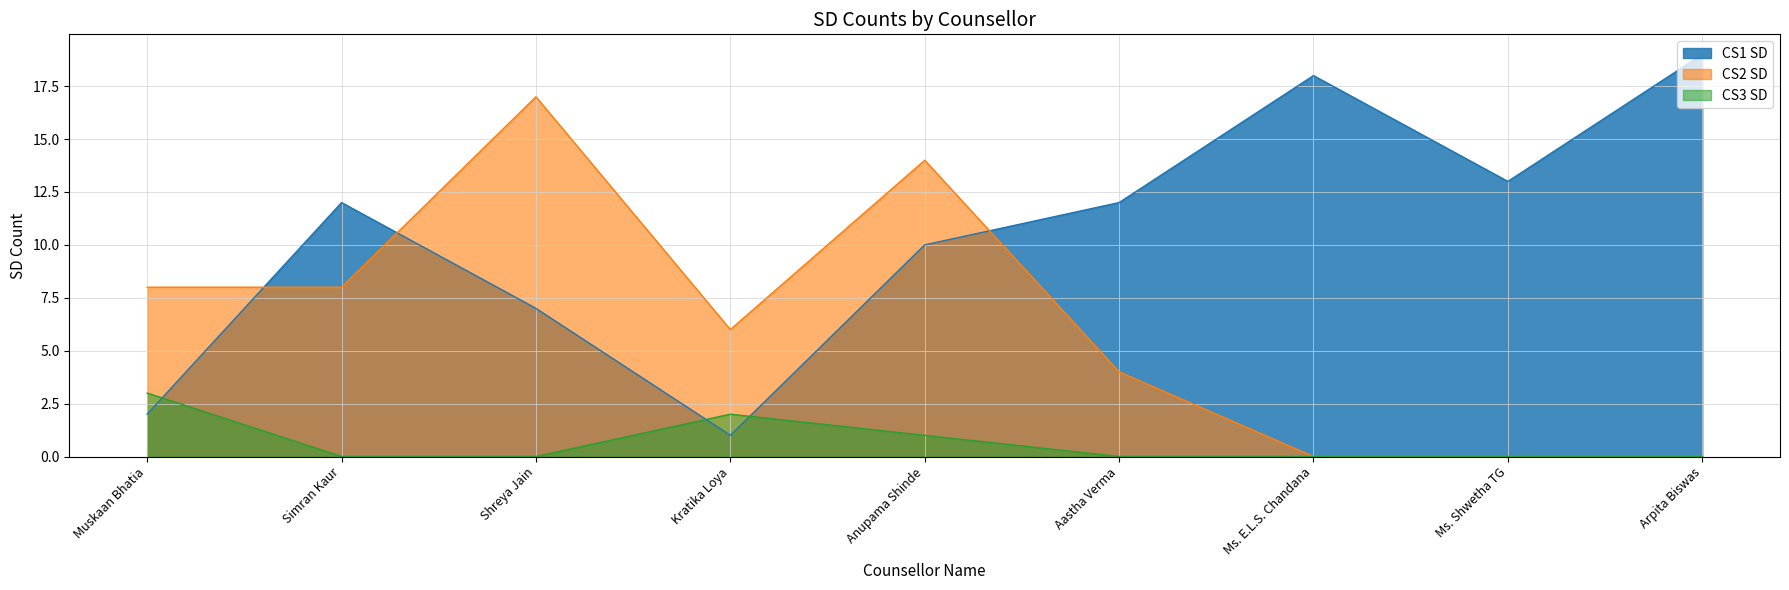

What is the difference between the maximum and minimum values in the CS1 SD series?

18